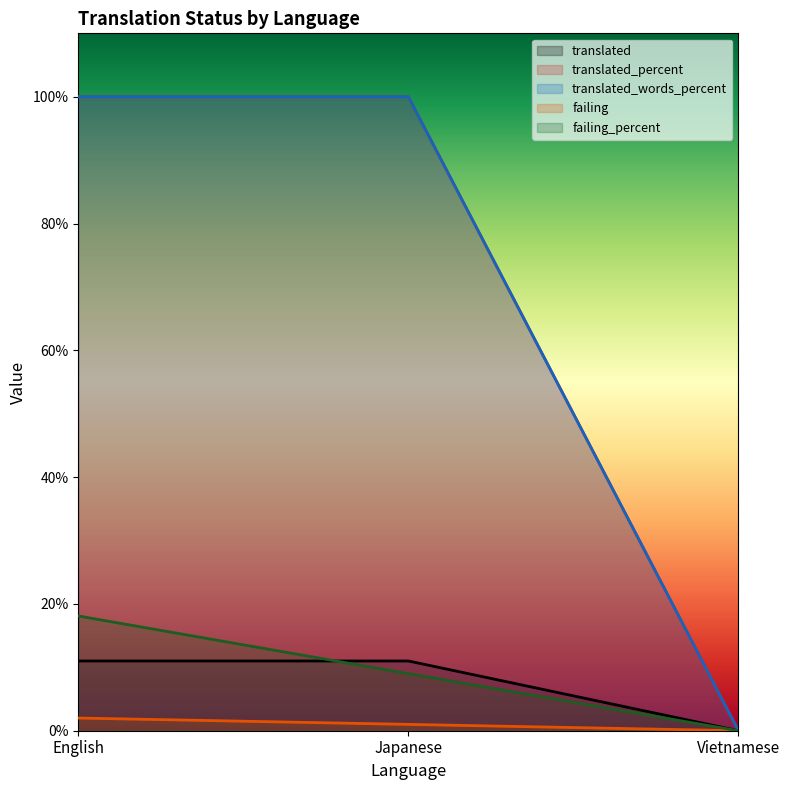

Count the translated values in the range 0 to 11.

3